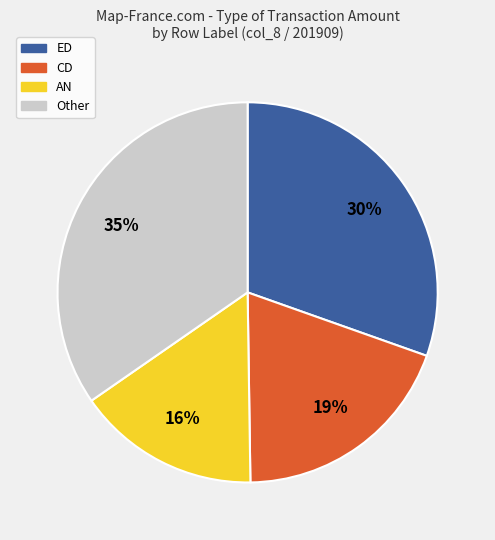

What percentage is the ED slice, to the nearest percent?

30%